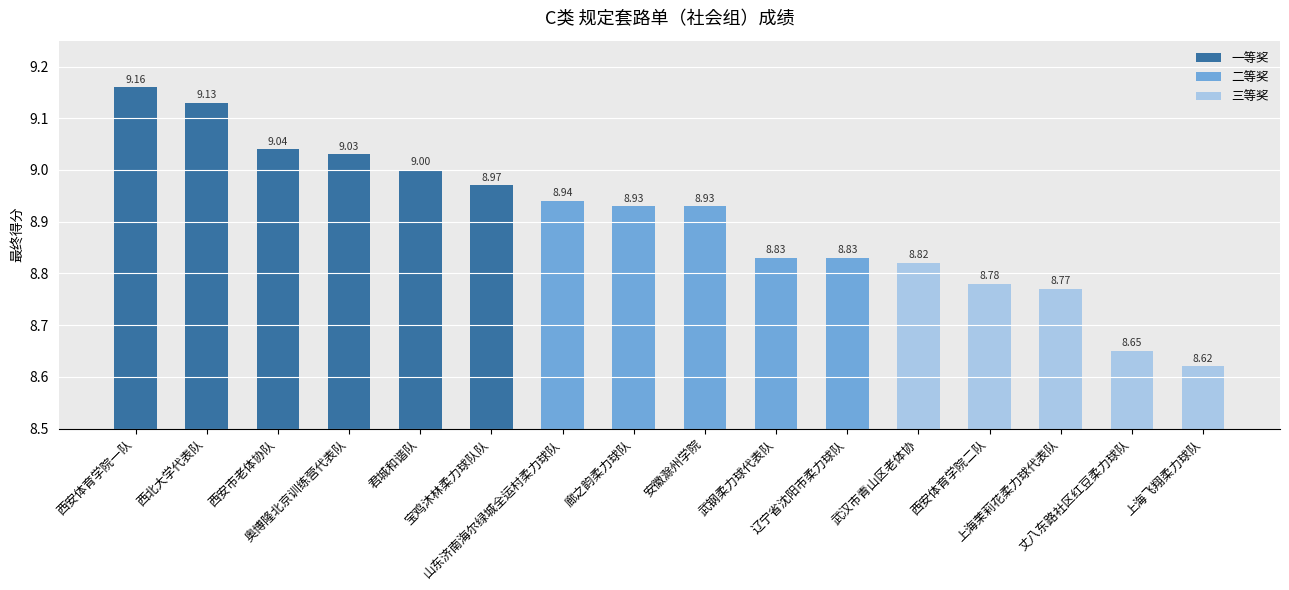

What is the difference between the maximum and minimum values?

0.5